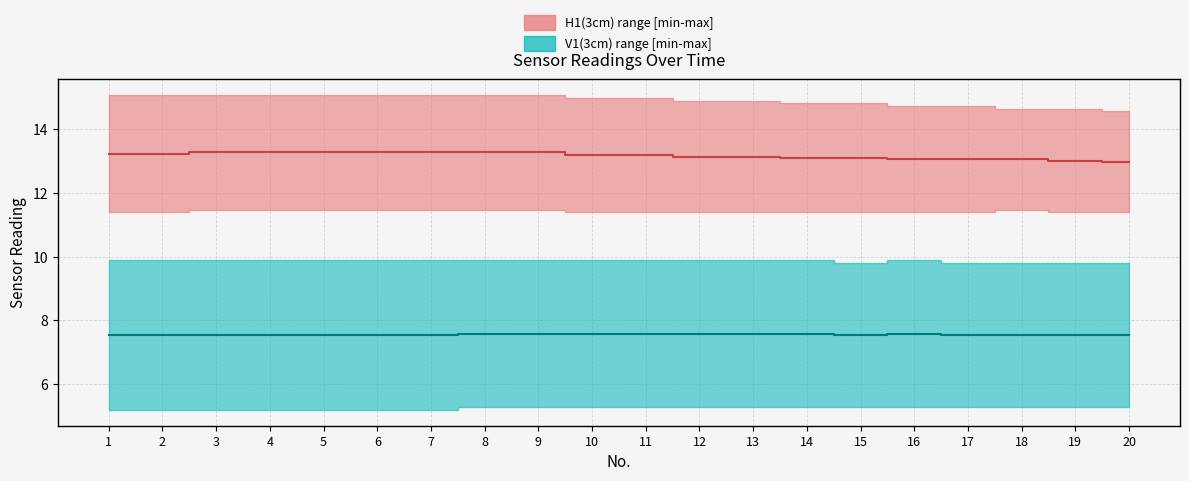

Does the chart have visible grid lines?

Yes